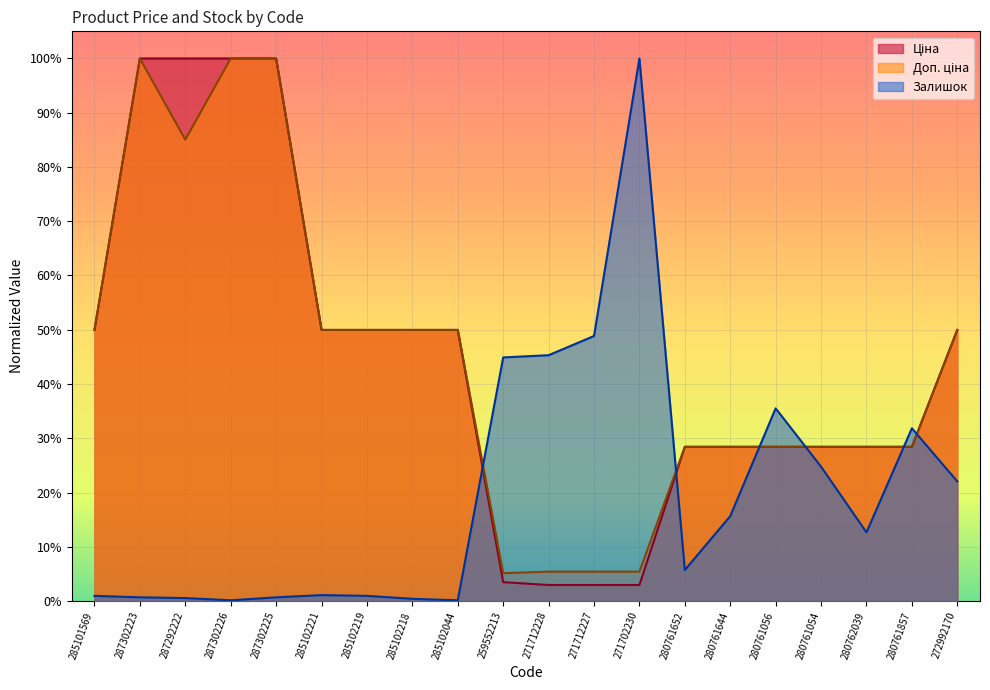

True or false: Доп. ціна has a value of 1.0 at 287302226.

True